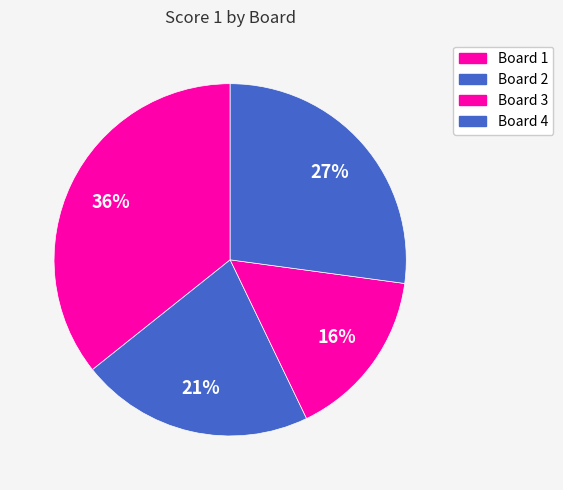

Do Board 1 and Board 2 together represent more than half of the pie?

Yes